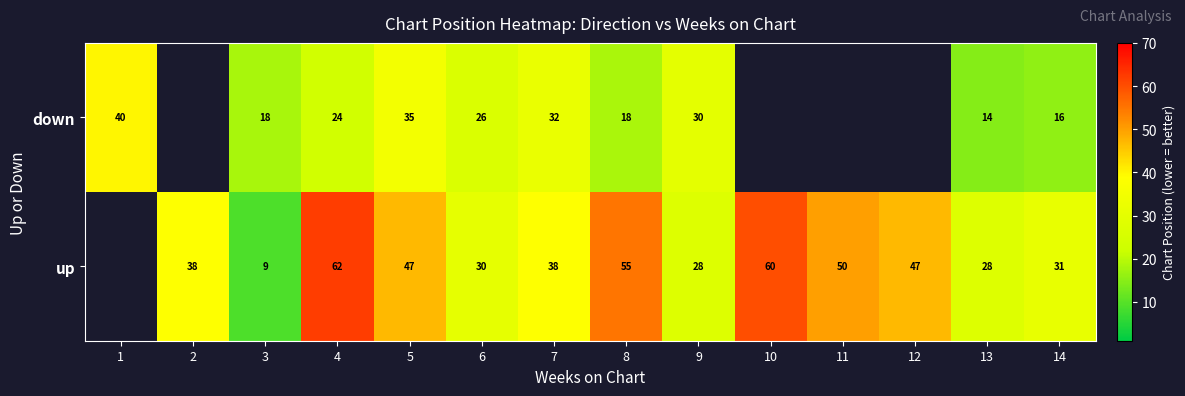

What is the difference between the highest and lowest values at 14?

15